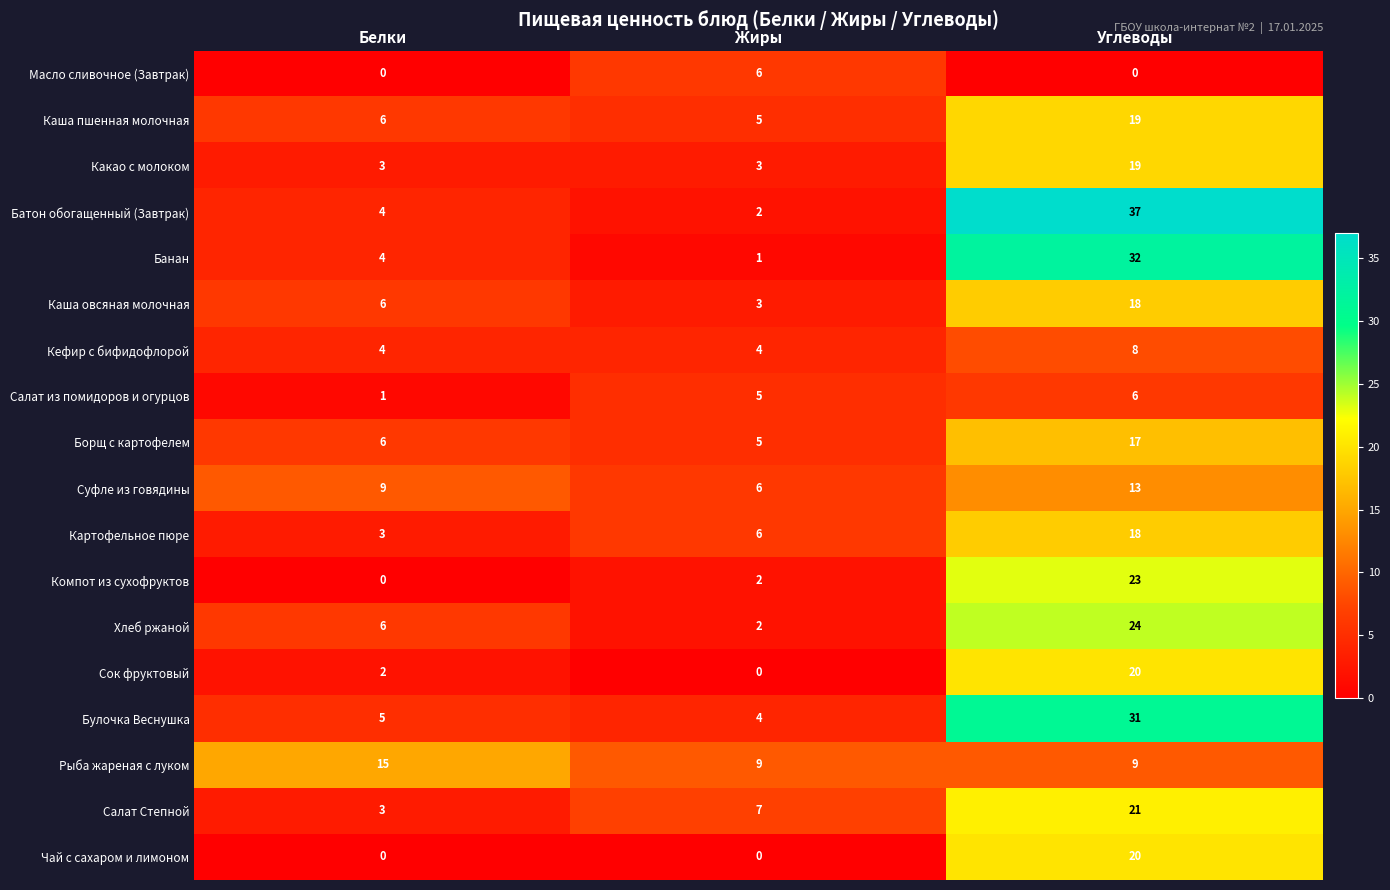

Which series has the largest range (max minus min)?

Батон обогащенный (Завтрак)